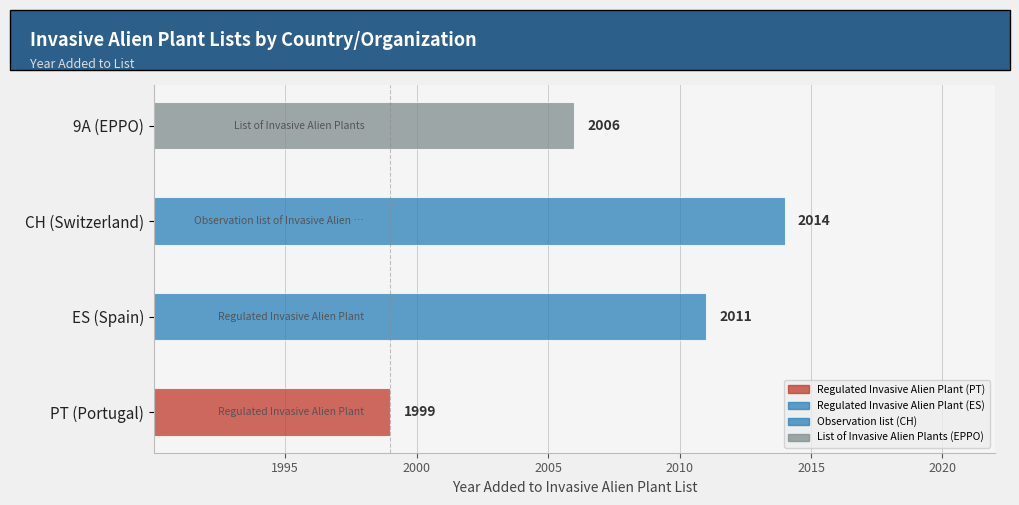

What is the sum of all values?

8030